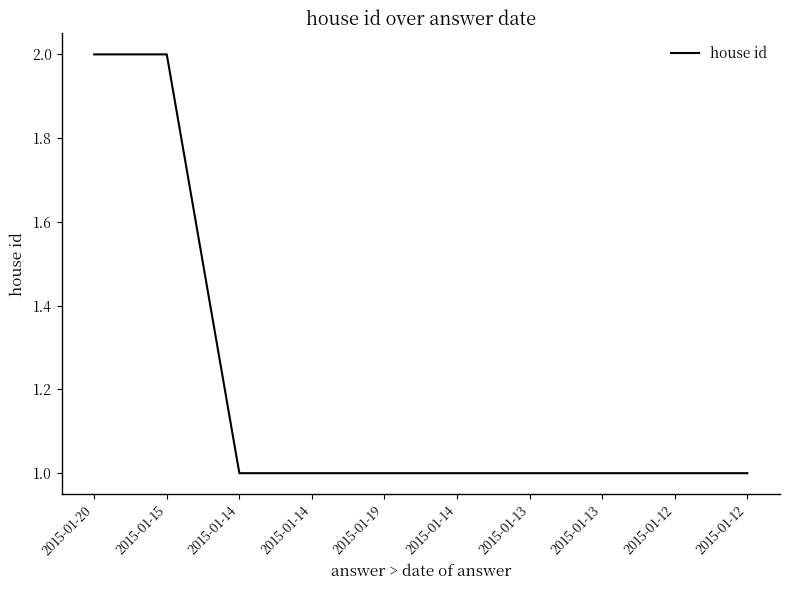

Count the values in the range 1 to 2.

10